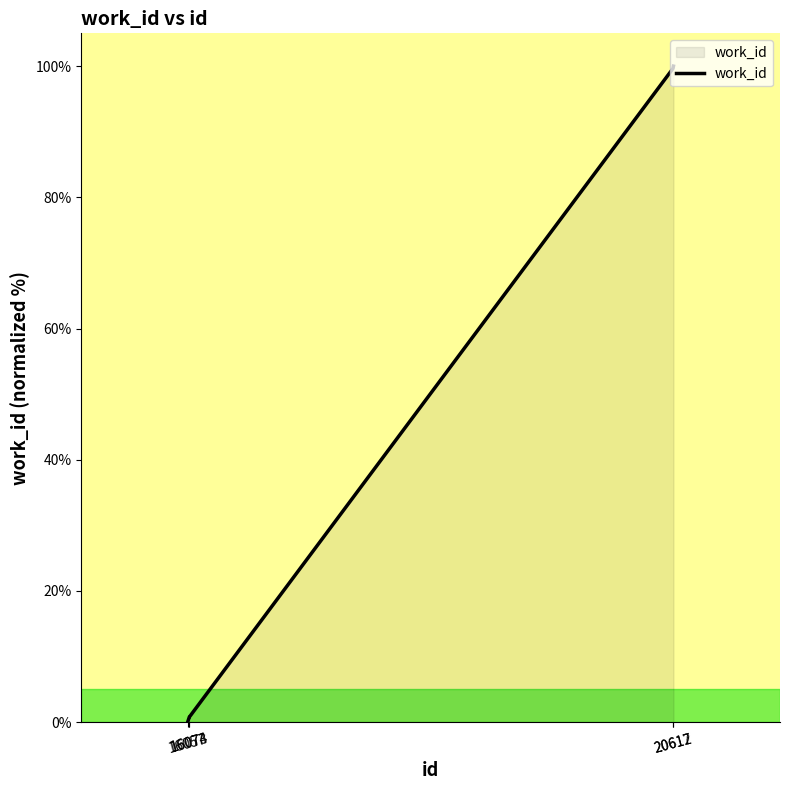

Count the number of data series in this chart.

1